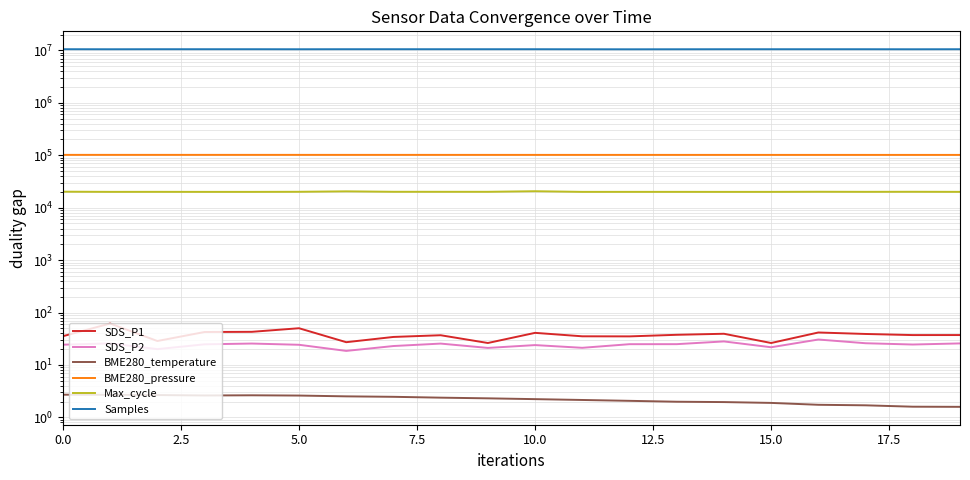

Reading left to right, transcribe all the data shown in this chart.

SDS_P1: 35.4	61.7	28.6	42.5	42.9	50.2	27.2	34.2	36.9	26.2	41.0	35.2	35.1	37.6	39.4	26.2	41.6	39.0	37.2	37.2
SDS_P2: 24.4	25.8	20.1	24.8	25.6	24.3	18.6	23.0	25.6	21.1	23.9	21.2	24.9	24.9	28.1	21.8	30.6	26.0	24.6	25.8
BME280_temperature: 2.7	2.7	2.7	2.6	2.6	2.6	2.5	2.5	2.4	2.3	2.2	2.1	2.1	2.0	2.0	1.9	1.7	1.7	1.6	1.6
BME280_pressure: 101763.8	101775.5	101763.2	101754.8	101749.2	101738.8	101721.7	101716.7	101703.2	101678.8	101667.9	101673.1	101663.0	101655.6	101639.0	101624.4	101611.3	101606.3	101585.7	101575.1
Max_cycle: 20201.0	20044.0	20067.0	20035.0	20032.0	20116.0	20502.0	20113.0	20103.0	20100.0	20614.0	20038.0	20044.0	20046.0	20028.0	20039.0	20138.0	20075.0	20124.0	20056.0
Samples: 10540398.0	10521387.0	10540206.0	10539950.0	10539880.0	10520866.0	10540904.0	10538830.0	10537857.0	10538048.0	10536758.0	10518051.0	10502241.0	10517704.0	10535515.0	10536457.0	10534741.0	10534100.0	10516048.0	10534348.0